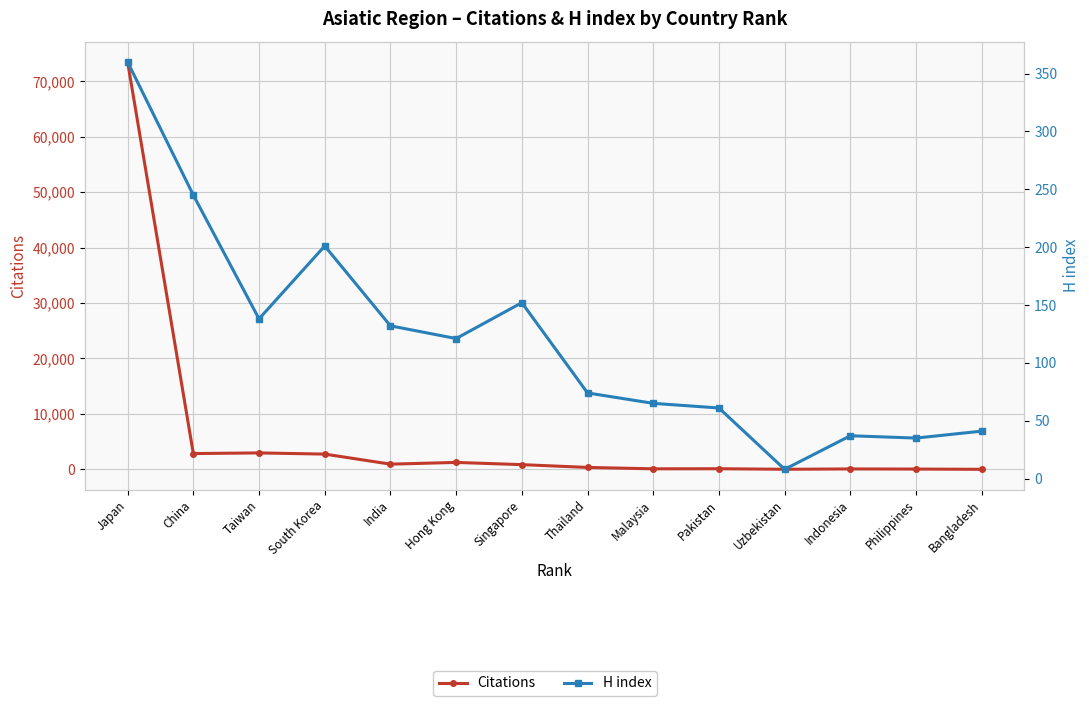

Is it true that Citations equals 939 at India?

True